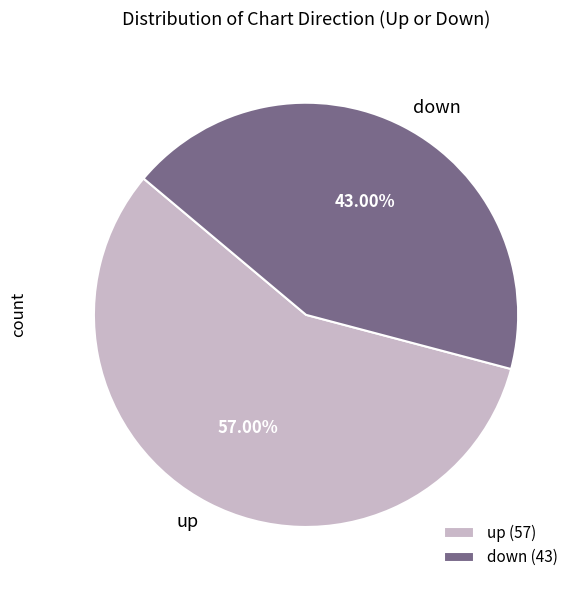

To the nearest percent, what portion does up represent?

57%